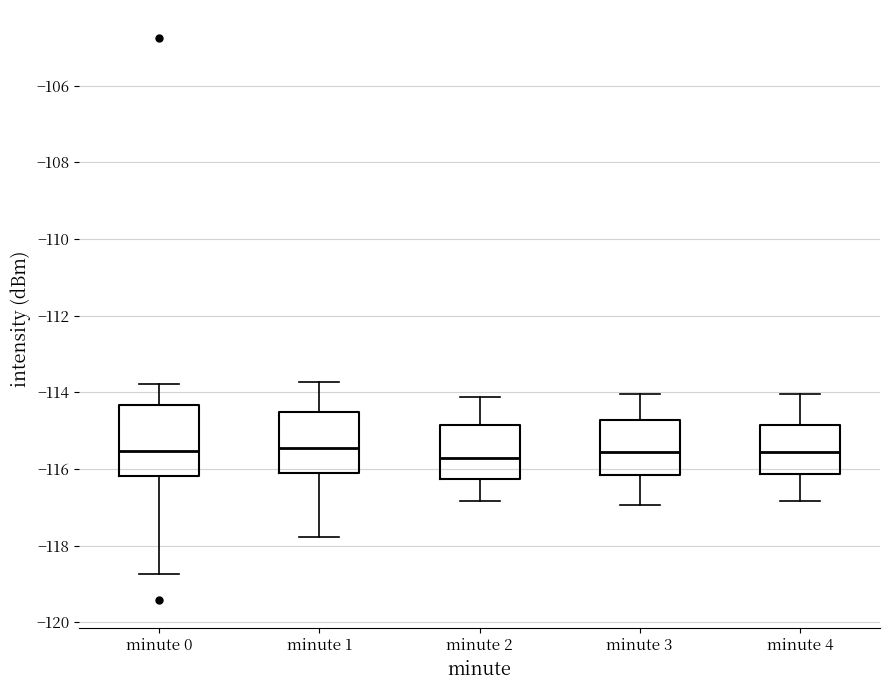

Where does the lower whisker of the box for minute 4 end on the y-axis? The values are not printed on the chart, so give them approximately, as read against the axis.

-116.8